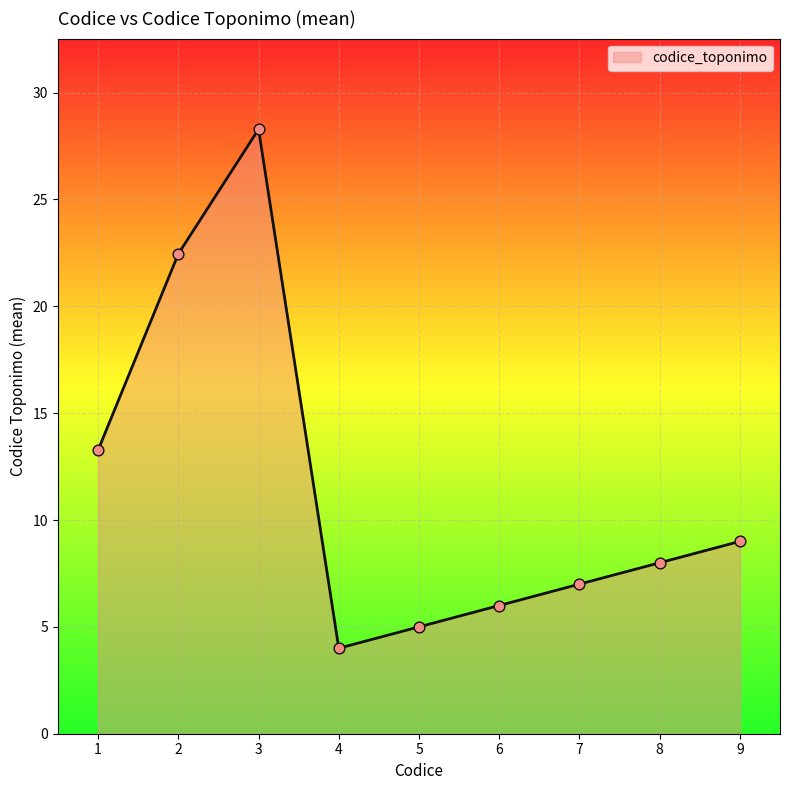

What is the ratio of the value at 5 to the value at 2?

0.2